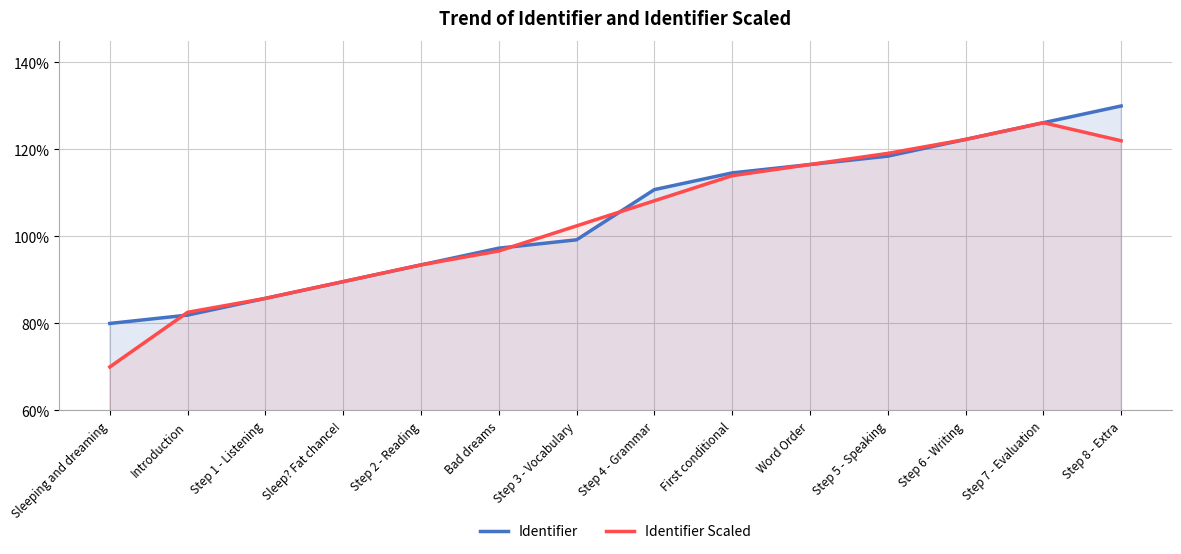

The value of Identifier Scaled at Step 7 - Evaluation is 126.2. True or false?

True